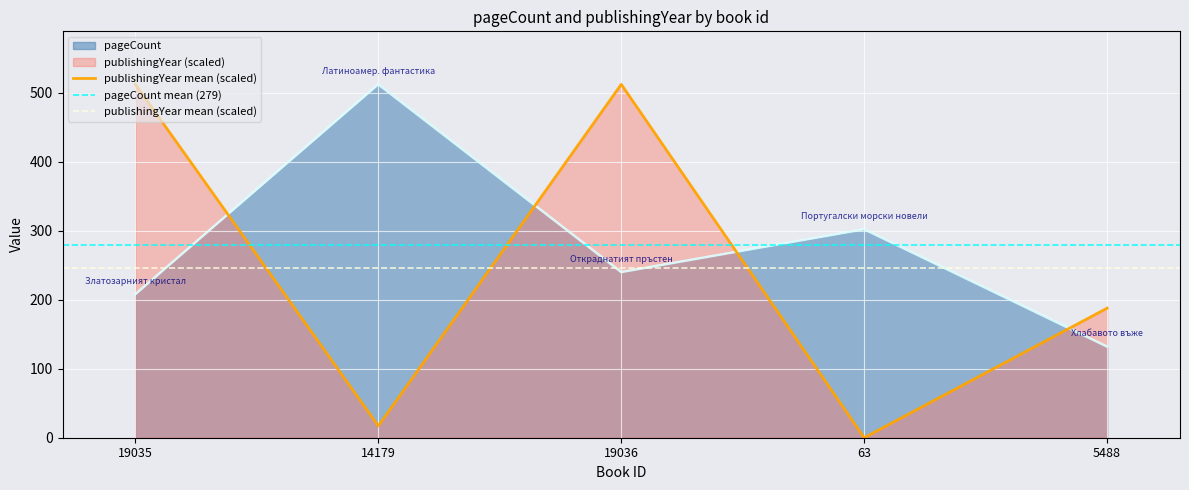

Which series has the widest spread of values?

publishingYear mean (scaled)